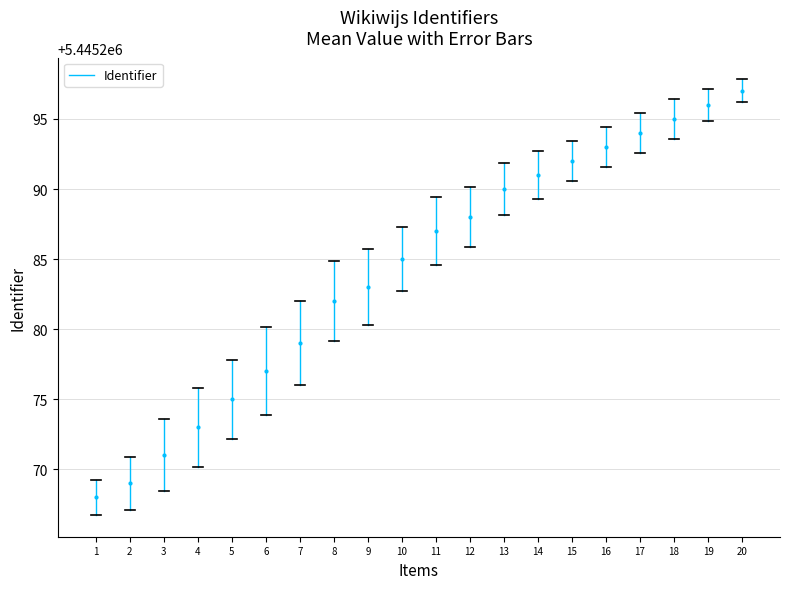

What is the value of the 15th point from the left?

5445292